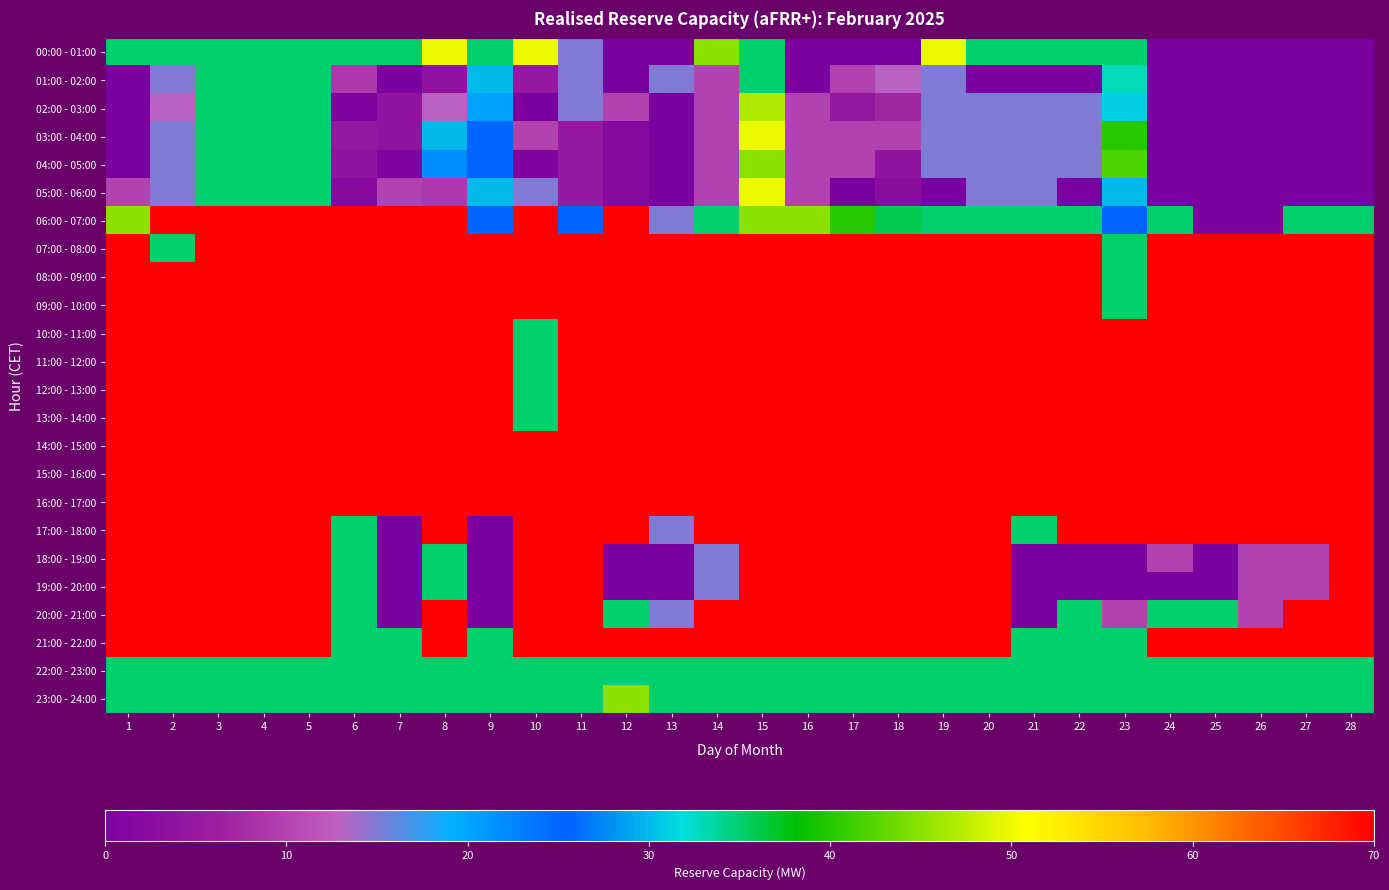

Which series has the largest total across all categories?

14:00 - 15:00